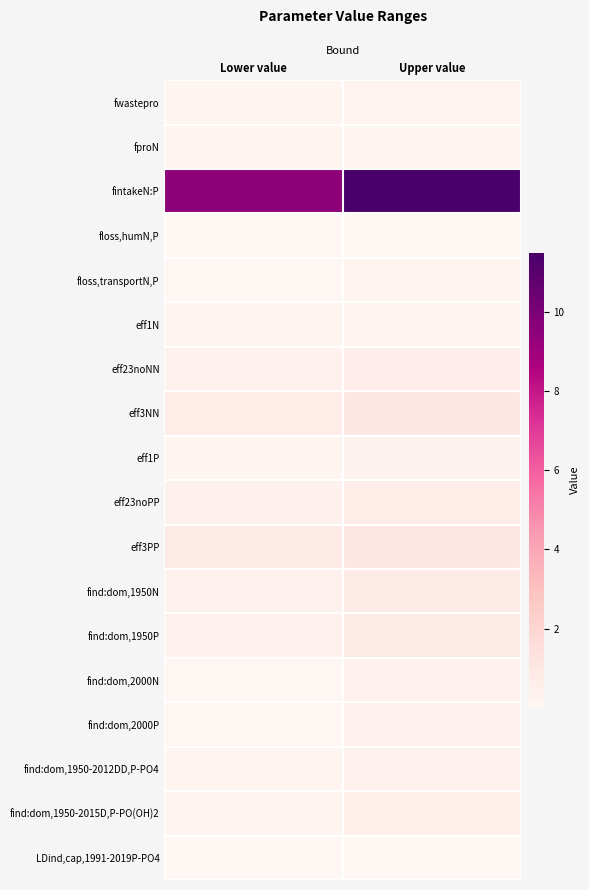

Reading left to right, extract all data points from this chart.

fwastepro: Lower value=0.1	Upper value=0.2
fproN: Lower value=0.2	Upper value=0.2
fintakeN:P: Lower value=9.5	Upper value=11.5
floss,humN,P: Lower value=0.0	Upper value=0.0
floss,transportN,P: Lower value=0.1	Upper value=0.1
eff1N: Lower value=0.1	Upper value=0.2
eff23noNN: Lower value=0.3	Upper value=0.6
eff3NN: Lower value=0.7	Upper value=0.9
eff1P: Lower value=0.1	Upper value=0.3
eff23noPP: Lower value=0.5	Upper value=0.7
eff3PP: Lower value=0.8	Upper value=1.0
find:dom,1950N: Lower value=0.3	Upper value=0.8
find:dom,1950P: Lower value=0.3	Upper value=0.8
find:dom,2000N: Lower value=0.1	Upper value=0.3
find:dom,2000P: Lower value=0.1	Upper value=0.3
find:dom,1950-2012DD,P-PO4: Lower value=0.1	Upper value=0.3
find:dom,1950-2015D,P-PO(OH)2: Lower value=0.1	Upper value=0.5
LDind,cap,1991-2019P-PO4: Lower value=0.0	Upper value=0.0